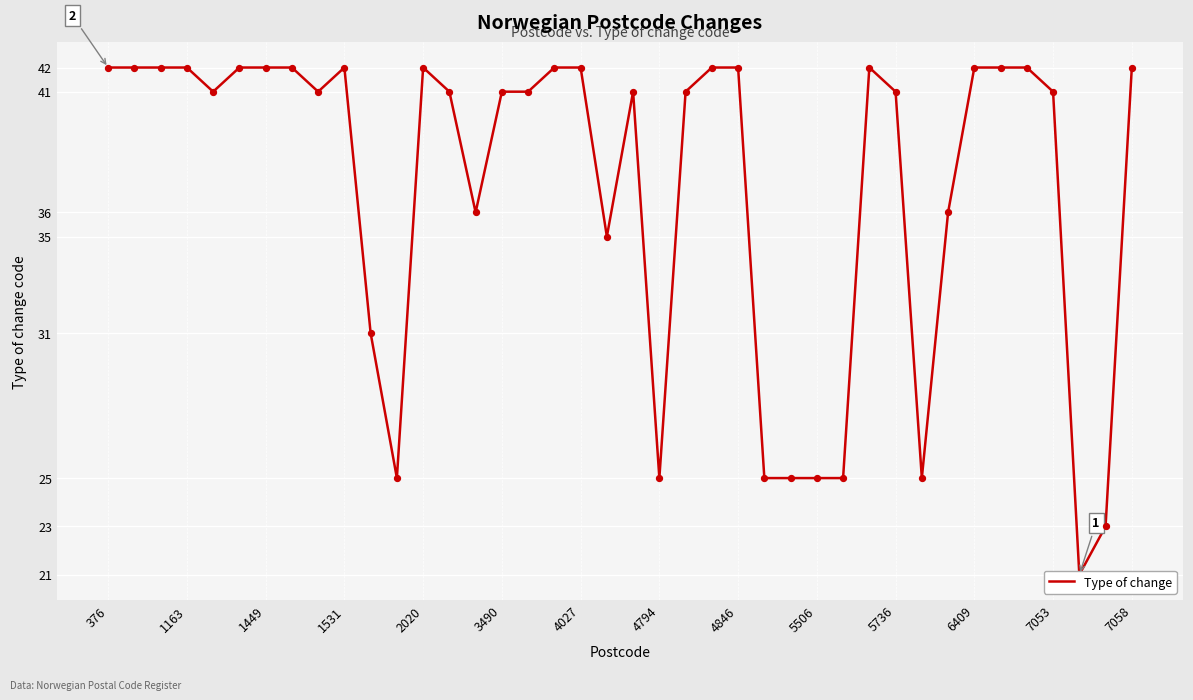

Between 3490 and 39, which is larger?

3490